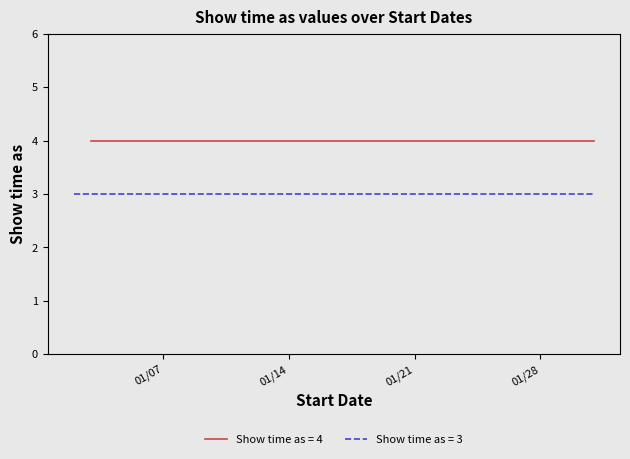

The chart shows a value of 1 at 1/24/2014. True or false?

False